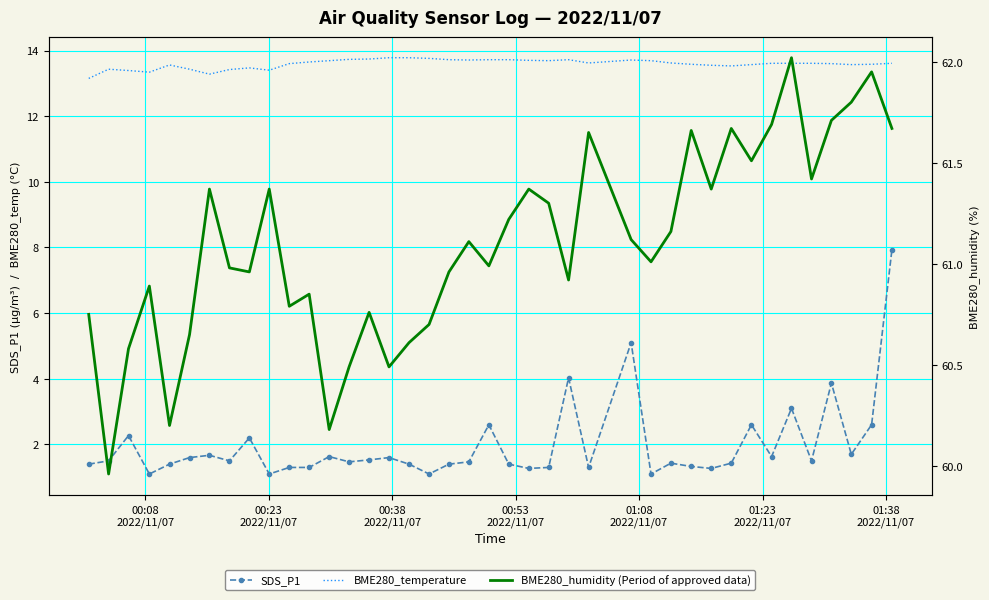

Reading right to left, list all the values displayed in this chart.

SDS_P1: 7.9	2.6	1.7	3.9	1.5	3.1	1.6	2.6	1.4	1.3	1.3	1.4	1.1	5.1	1.3	4.0	1.3	1.3	1.4	2.6	1.5	1.4	1.1	1.4	1.6	1.5	1.5	1.6	1.3	1.3	1.1	2.2	1.5	1.7	1.6	1.4	1.1	2.3	1.5	1.4
BME280_temperature: 13.6	13.6	13.6	13.6	13.6	13.6	13.6	13.6	13.5	13.6	13.6	13.6	13.7	13.7	13.6	13.7	13.7	13.7	13.7	13.7	13.7	13.7	13.8	13.8	13.8	13.7	13.7	13.7	13.7	13.6	13.4	13.5	13.4	13.3	13.4	13.6	13.3	13.4	13.4	13.2
BME280_humidity (Period of approved data): 61.7	62.0	61.8	61.7	61.4	62.0	61.7	61.5	61.7	61.4	61.7	61.2	61.0	61.1	61.6	60.9	61.3	61.4	61.2	61.0	61.1	61.0	60.7	60.6	60.5	60.8	60.5	60.2	60.9	60.8	61.4	61.0	61.0	61.4	60.6	60.2	60.9	60.6	60.0	60.8